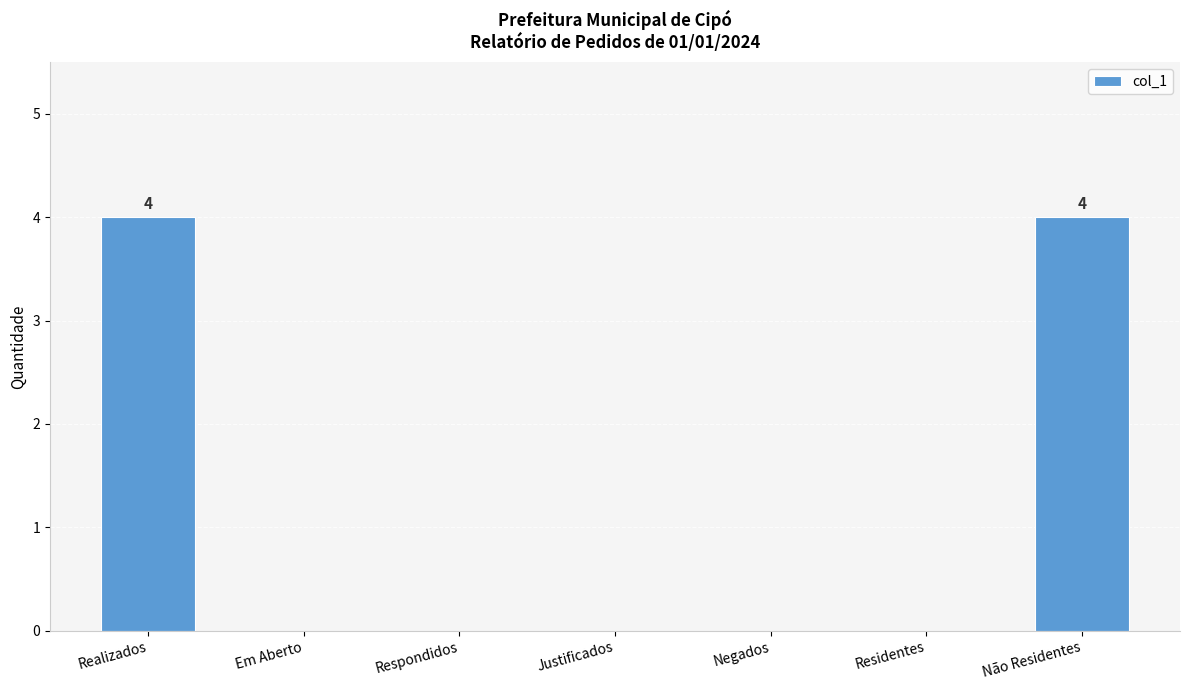

Which has a higher value, Não Residentes or Justificados?

Não Residentes